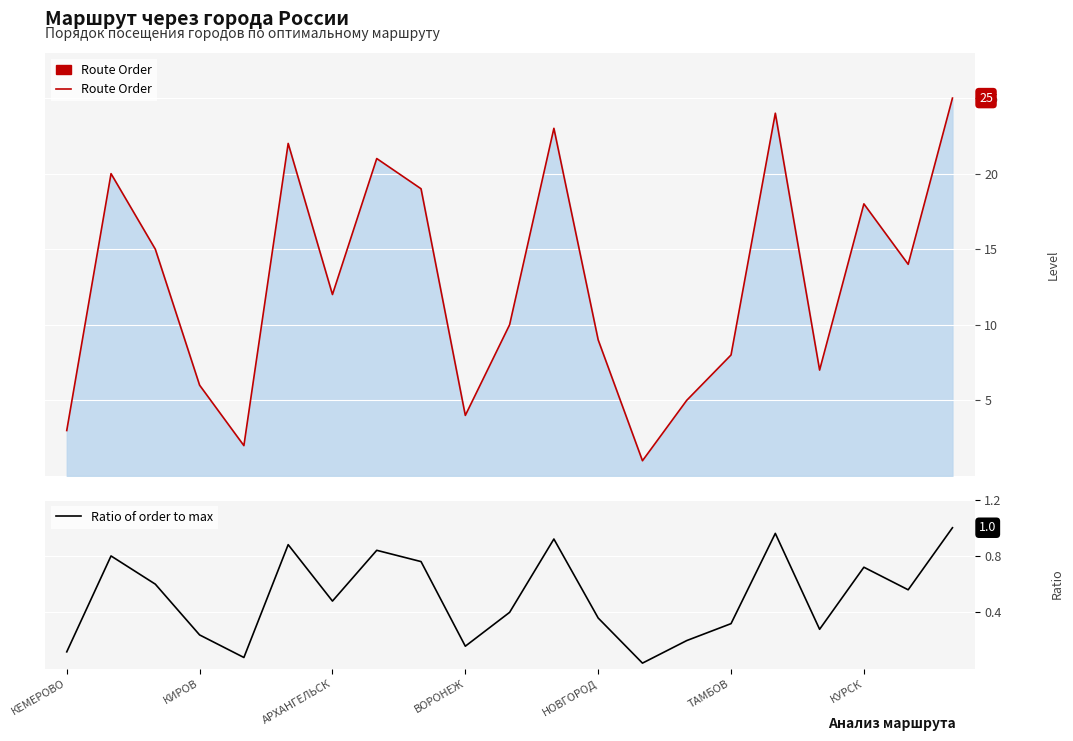

At which category is the sum across all series the highest?

20